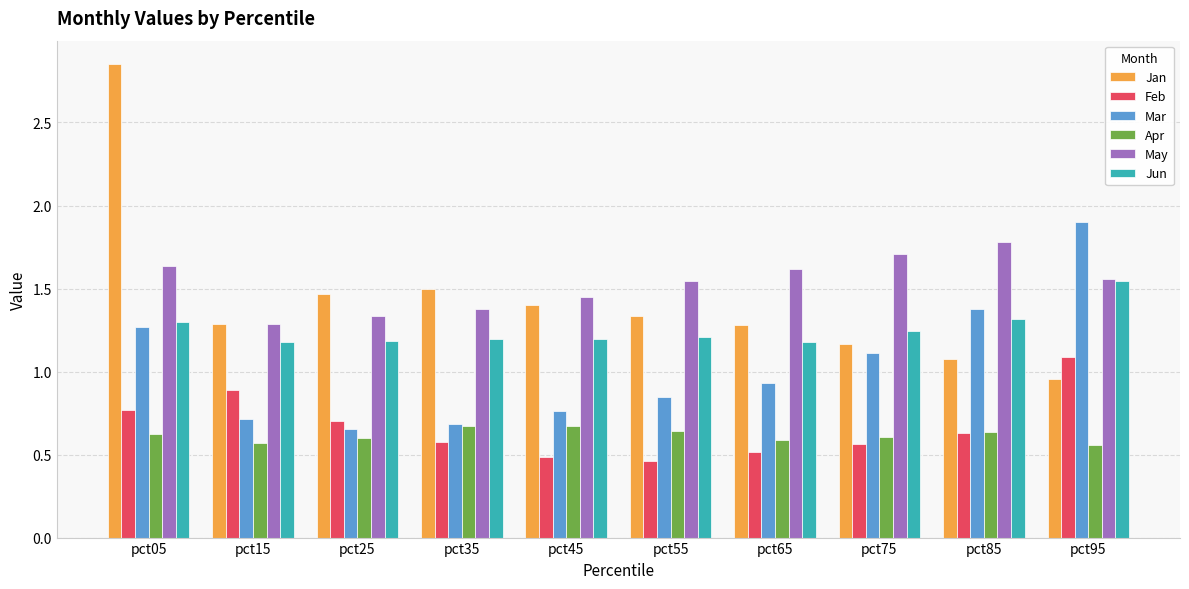

Rank the series at pct55 from highest to lowest value.

May, Jan, Jun, Mar, Apr, Feb